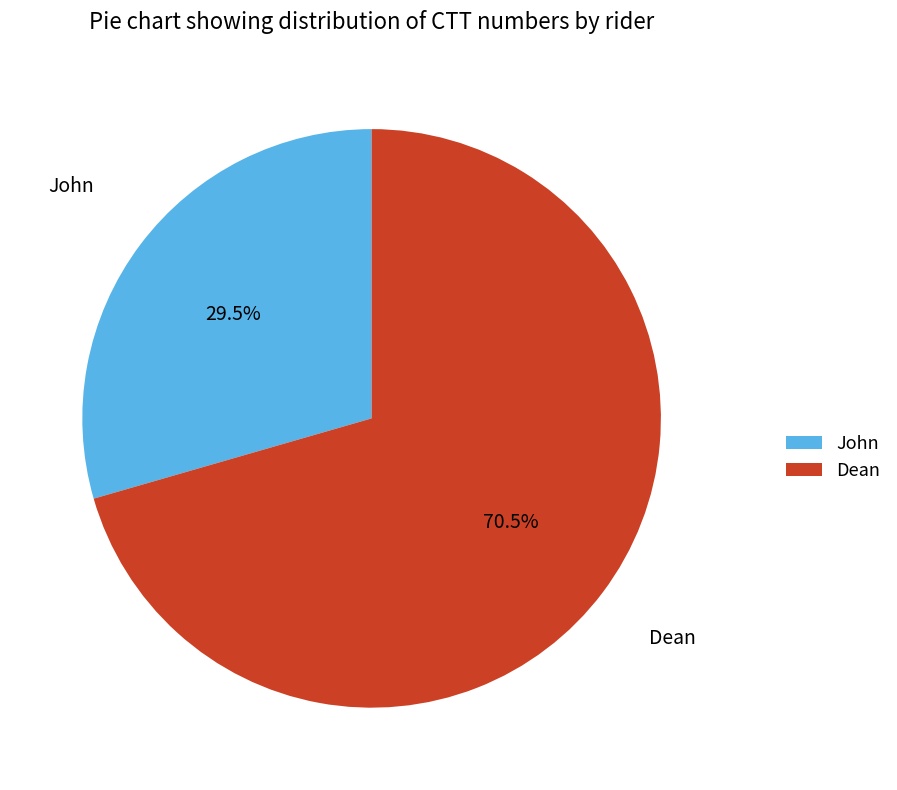

How many slices are in this pie chart?

2